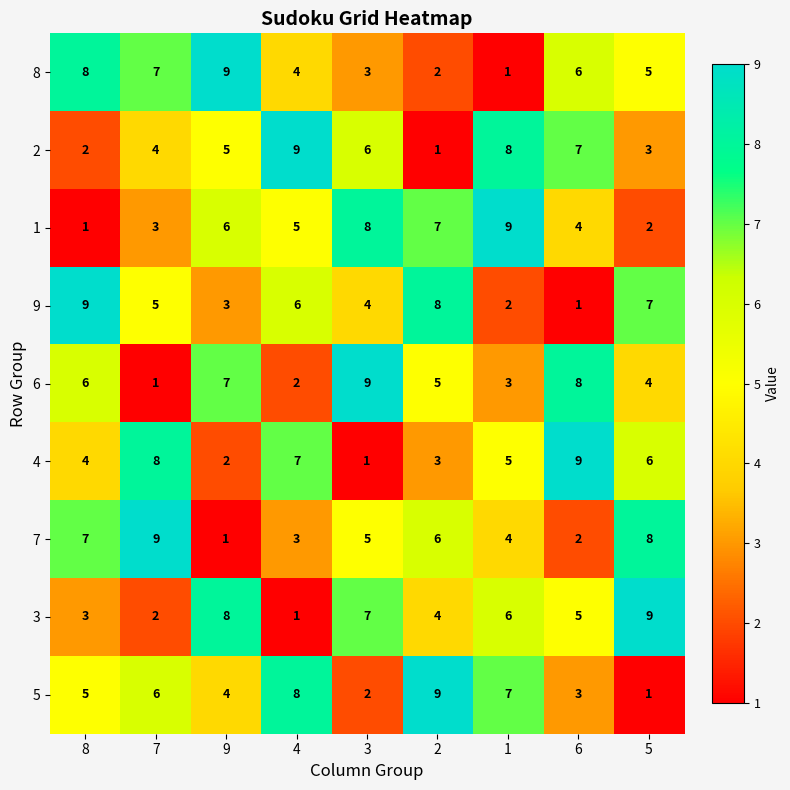

What is the spread (max minus min) of values at 2?

8